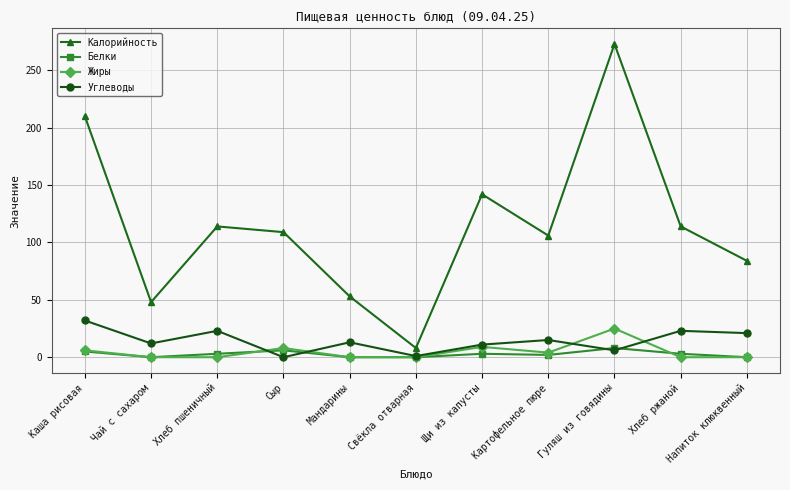

At how many categories does at least one series exceed 112?

5